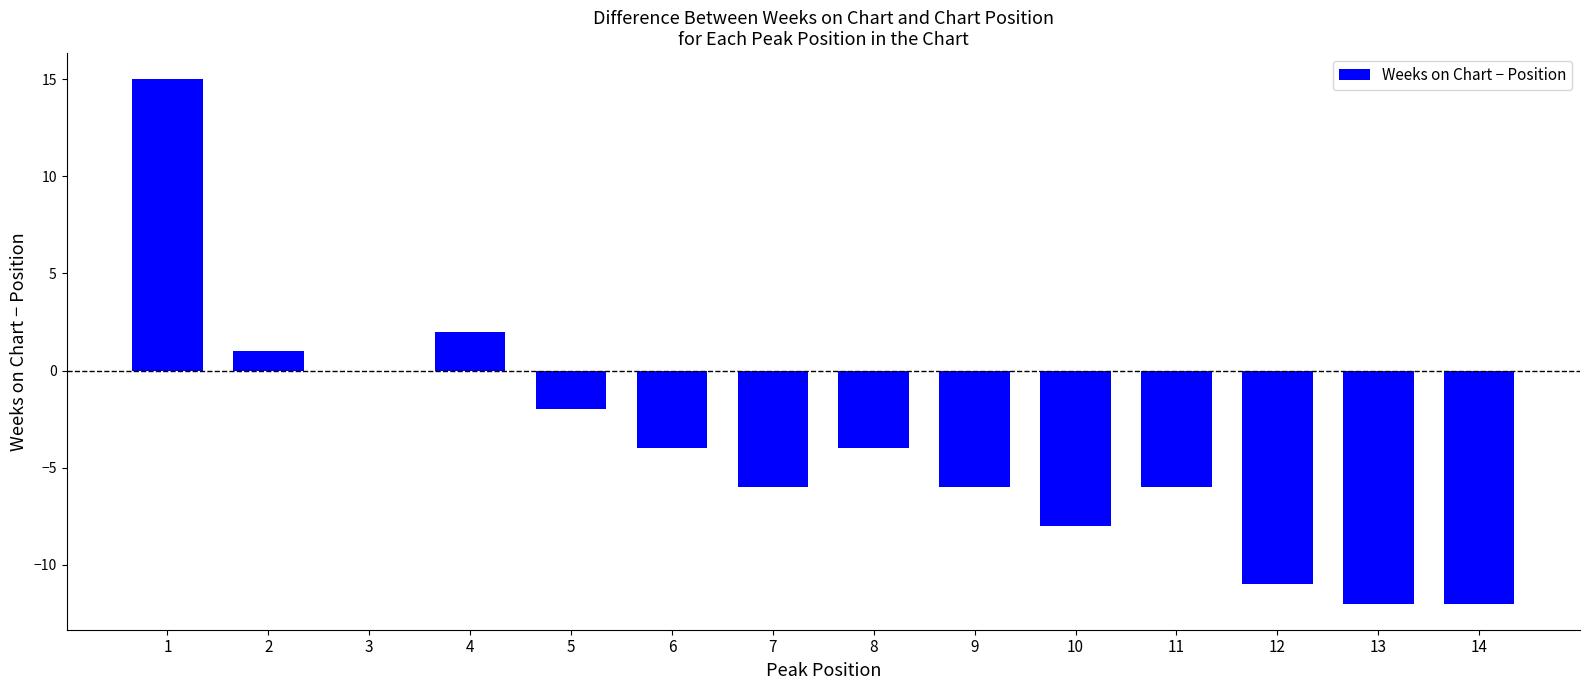

How many series are shown in this chart?

1